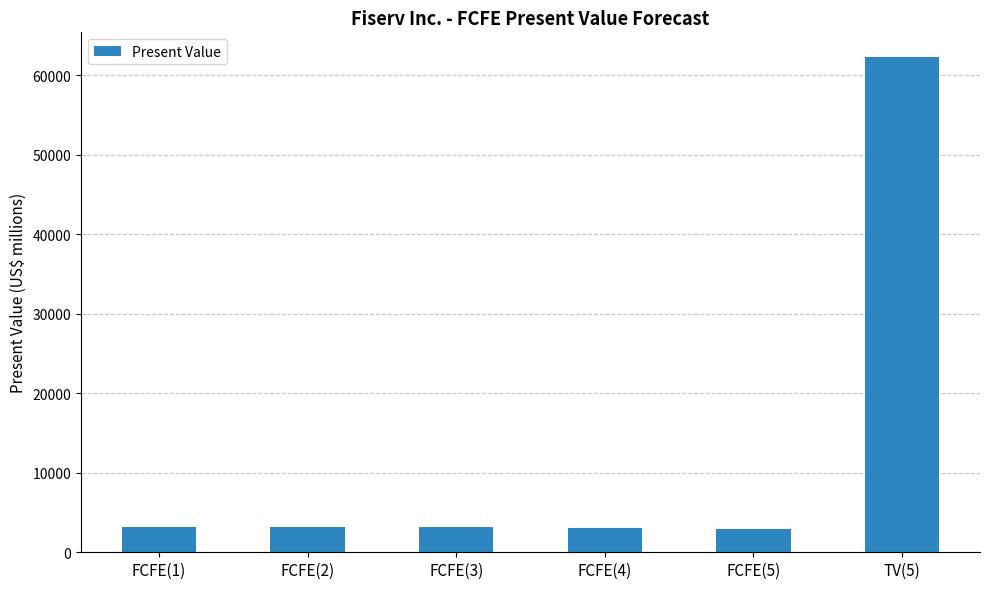

What is the difference between the values at FCFE(5) and FCFE(2)?

285